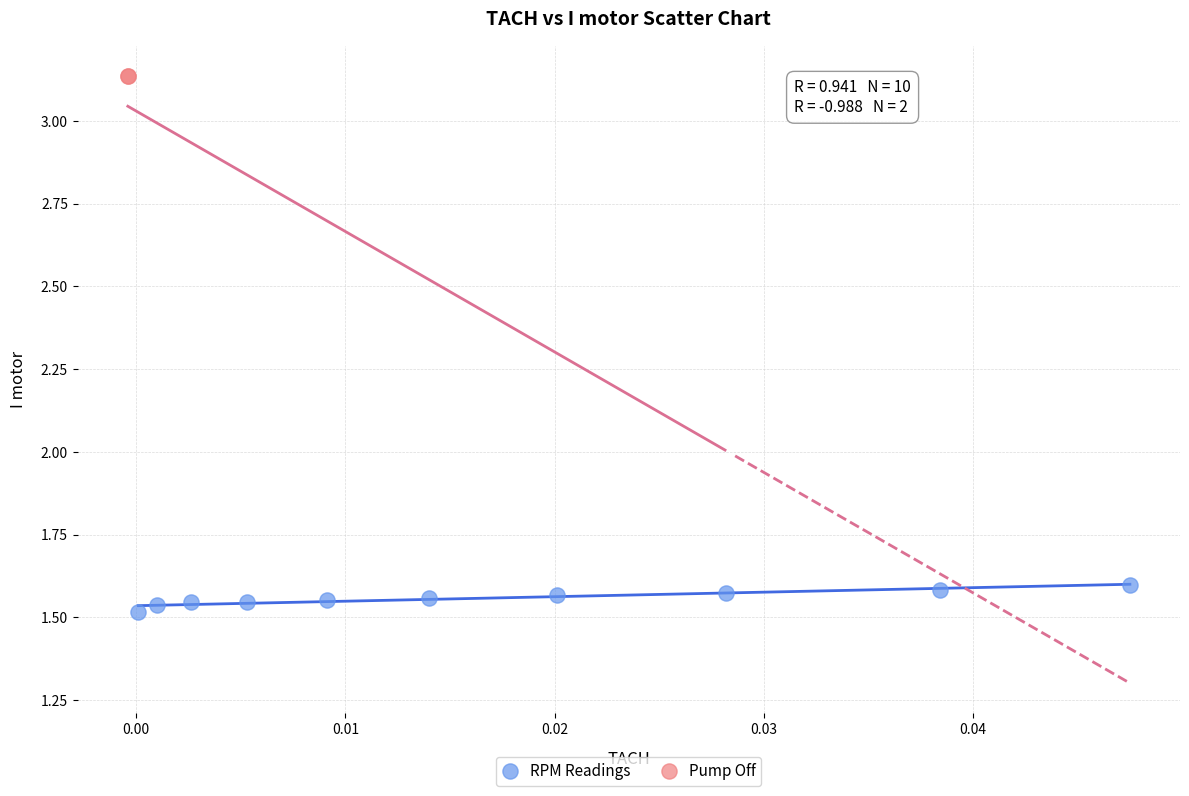

What are all the series names shown in the legend?

RPM Readings, Pump Off